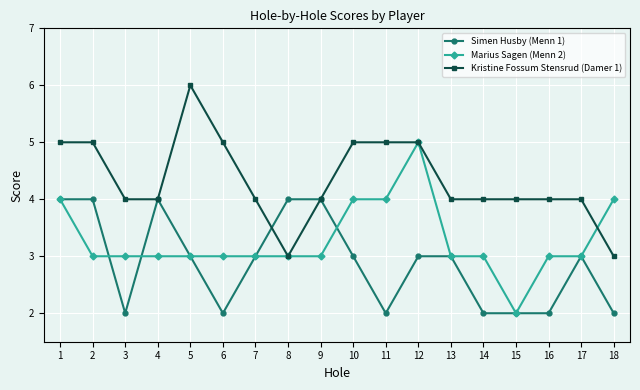

What is the minimum value for Marius Sagen (Menn 2)?

2